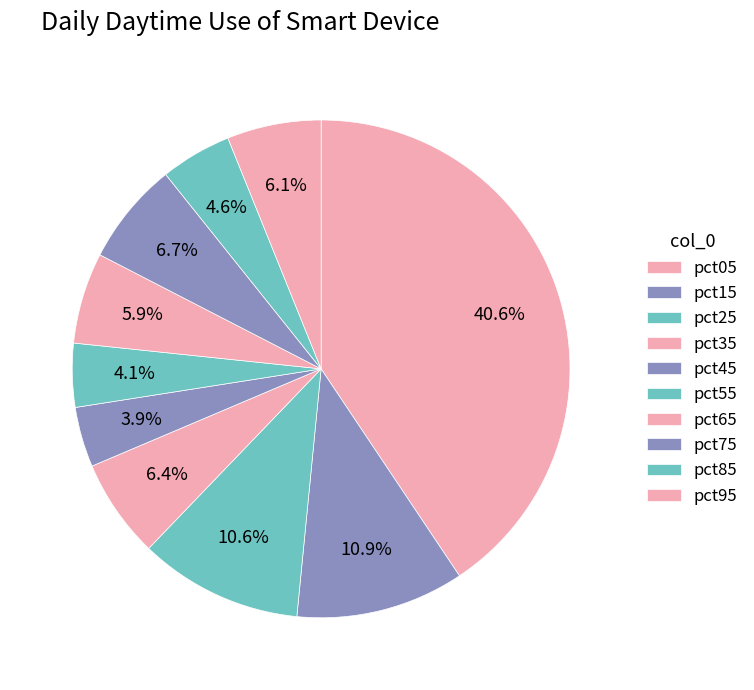

To the nearest percent, what is the difference between the pct85 and pct25 slice percentages?

6%